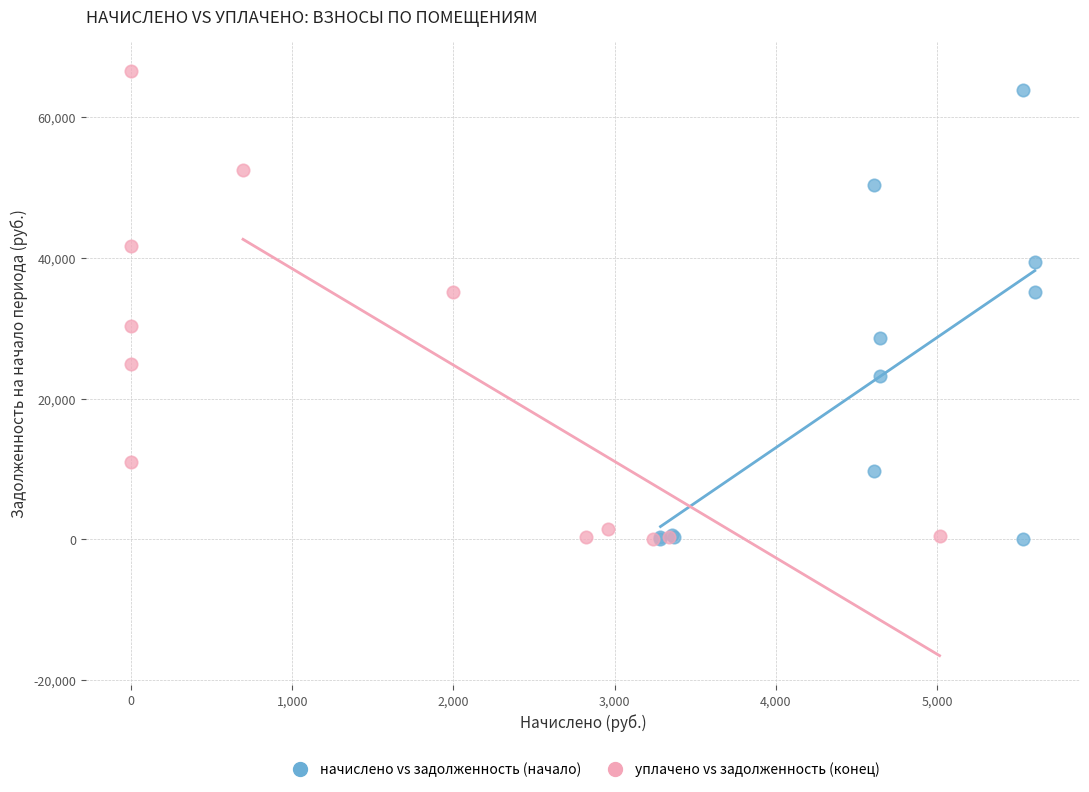

Which series has the largest Y range (max minus min)?

уплачено vs задолженность (конец)